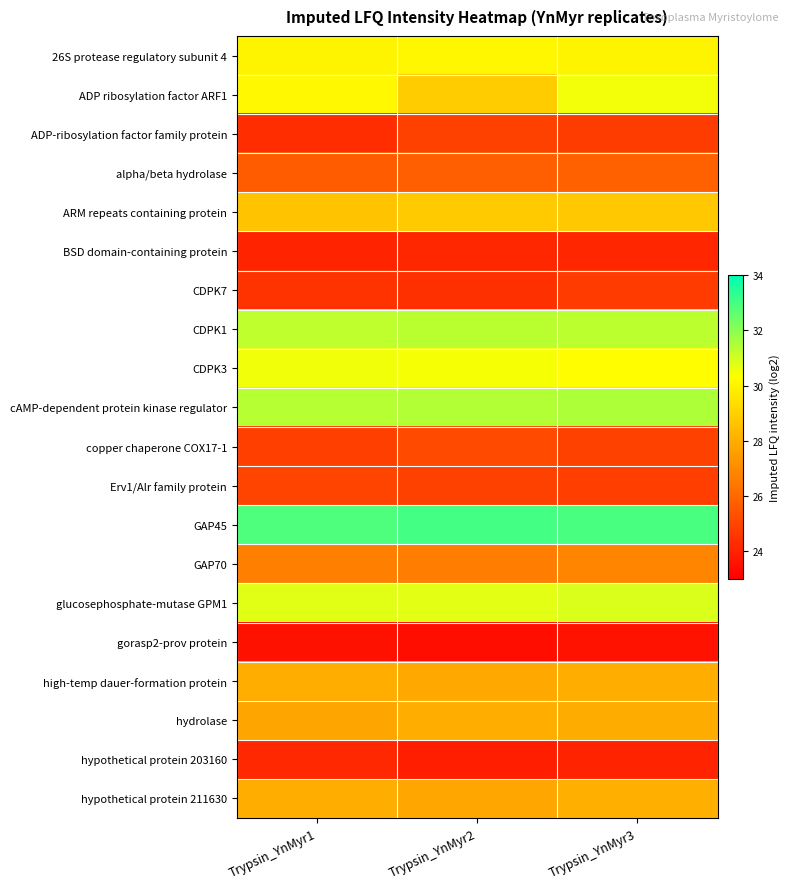

Which series has the largest range (max minus min)?

ADP ribosylation factor ARF1